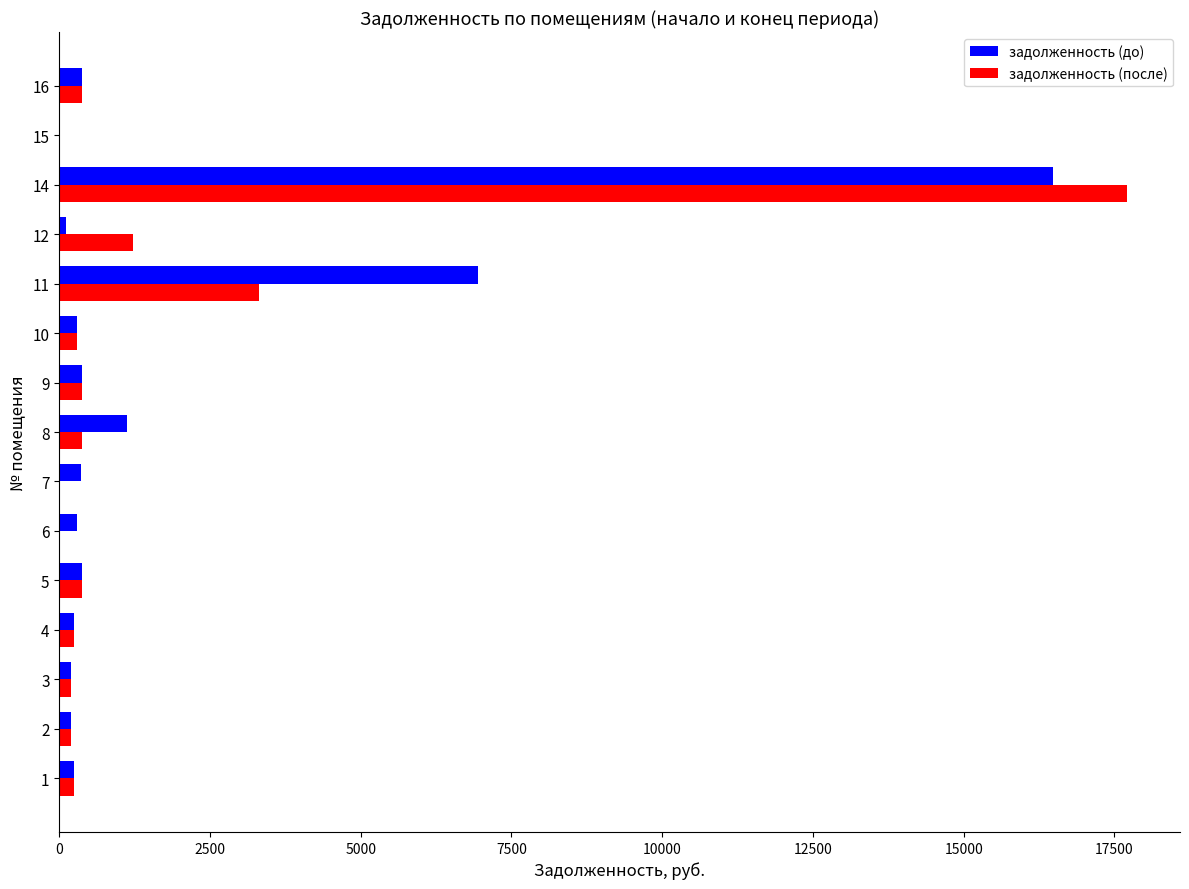

What is the greatest value displayed?

17702.7